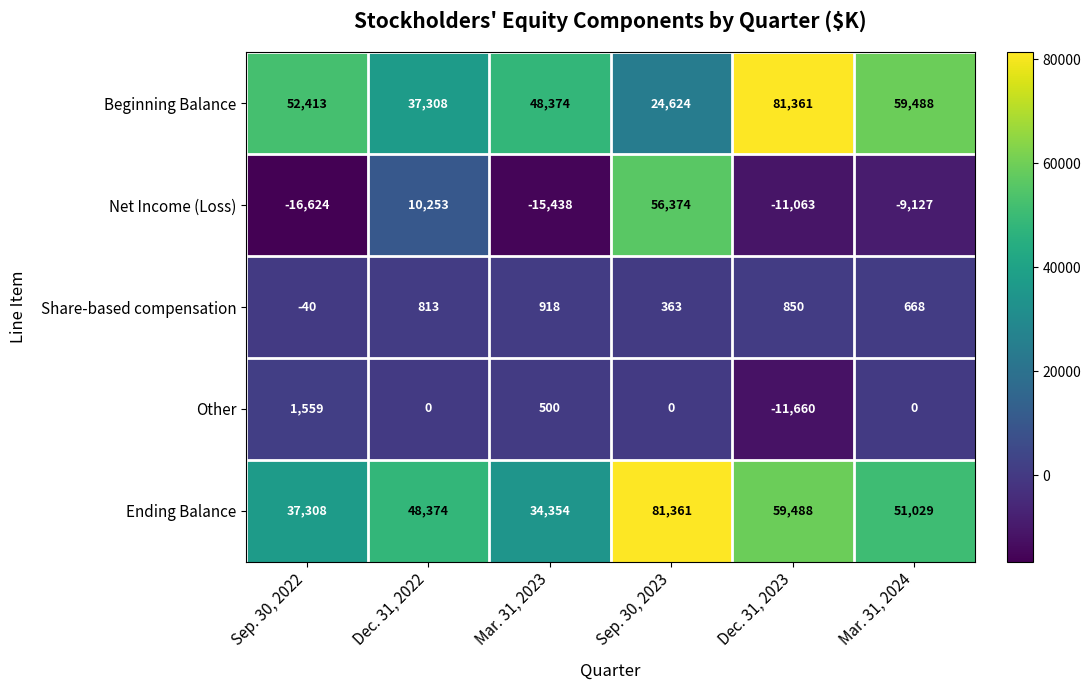

What is the sum of all Net Income (Loss) values?

14375